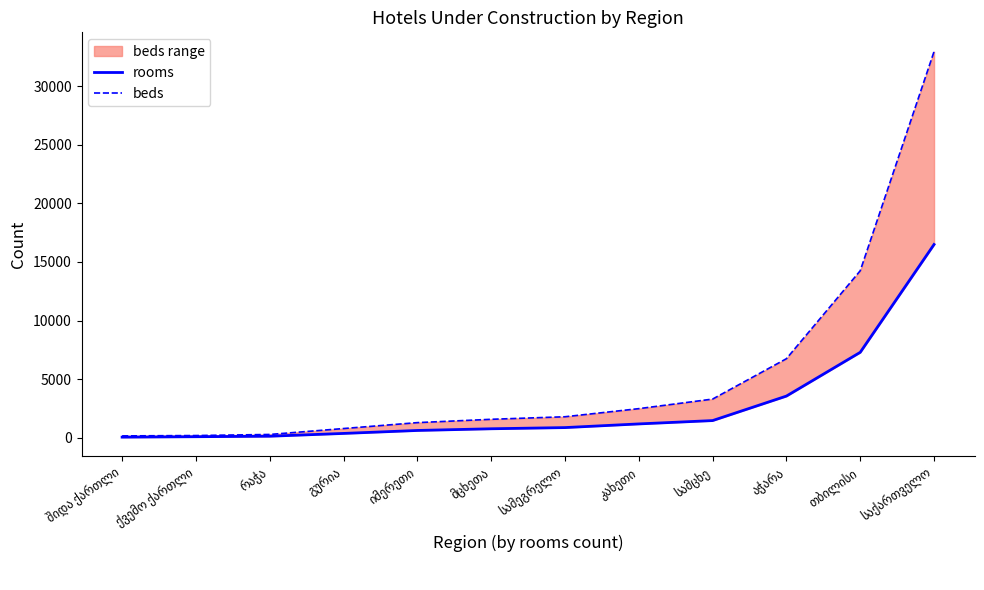

Which category has the lowest value in the beds series?

შიდა ქართლი